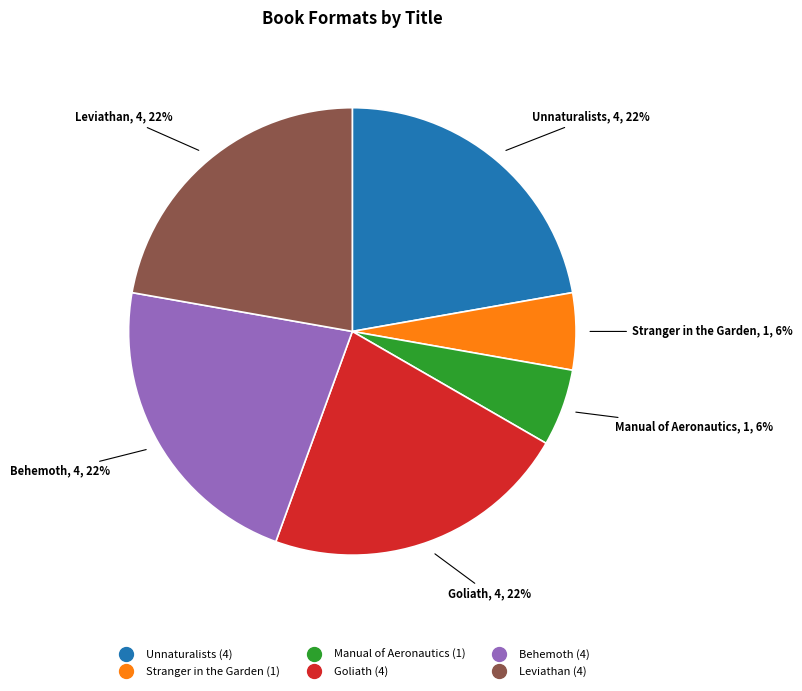

What percentage is the Manual of Aeronautics slice, to the nearest percent?

6%